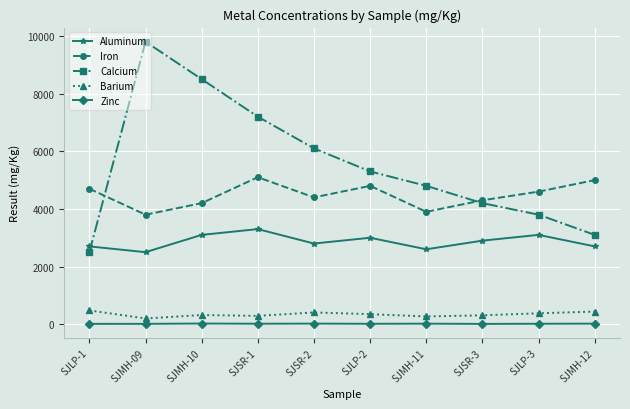

At which category does Calcium reach its first local peak?

SJMH-09